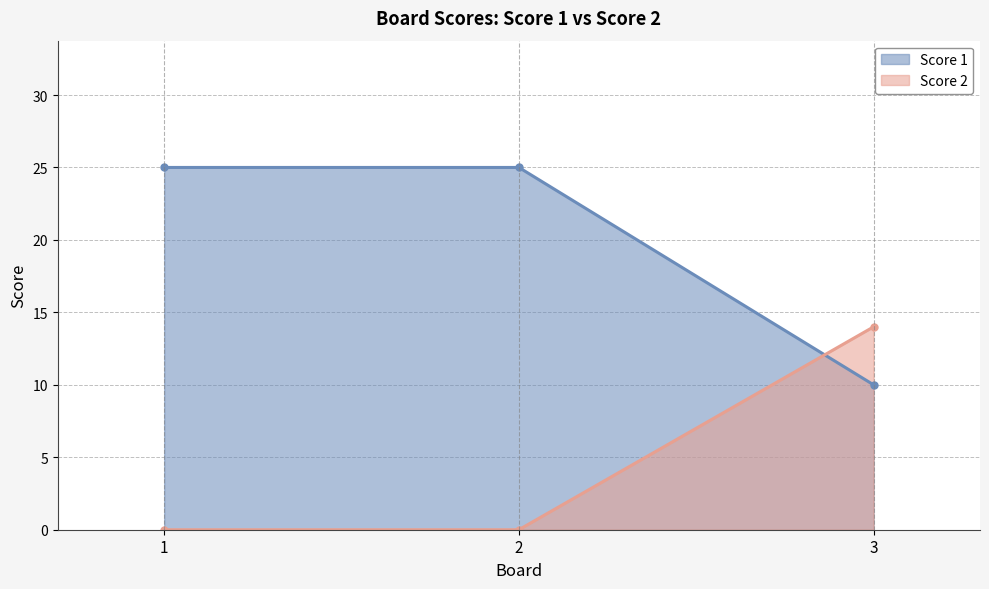

What is the maximum value for Score 1?

25